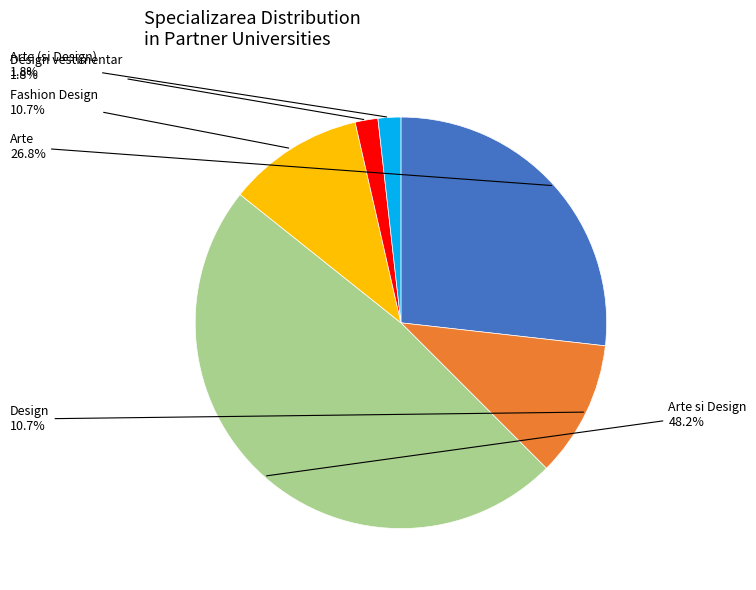

How many segments does this pie chart have?

6